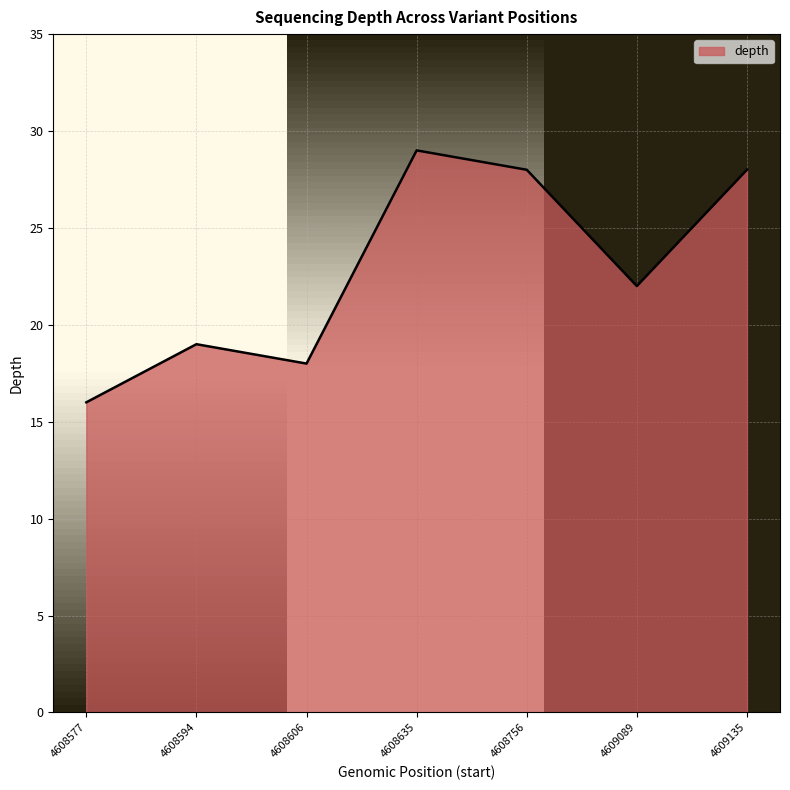

What is the minimum value shown in the chart?

16